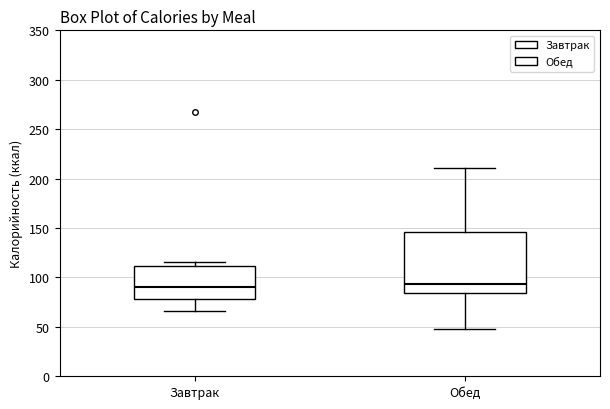

Comparing the boxes themselves (not the whiskers), which one is the tallest?

Обед